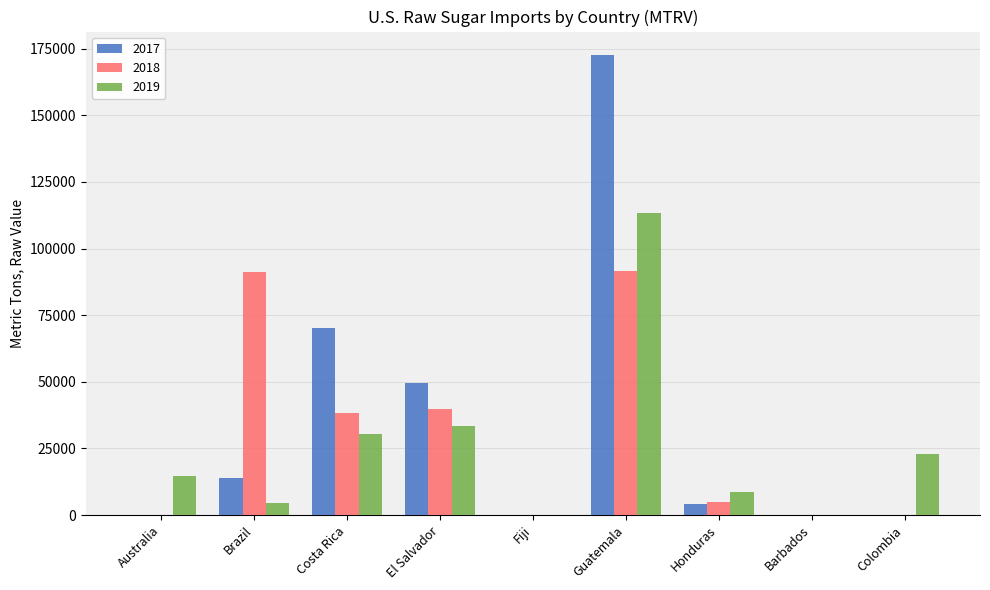

What is the sum of the 2018 values at El Salvador and Colombia?

39878.2